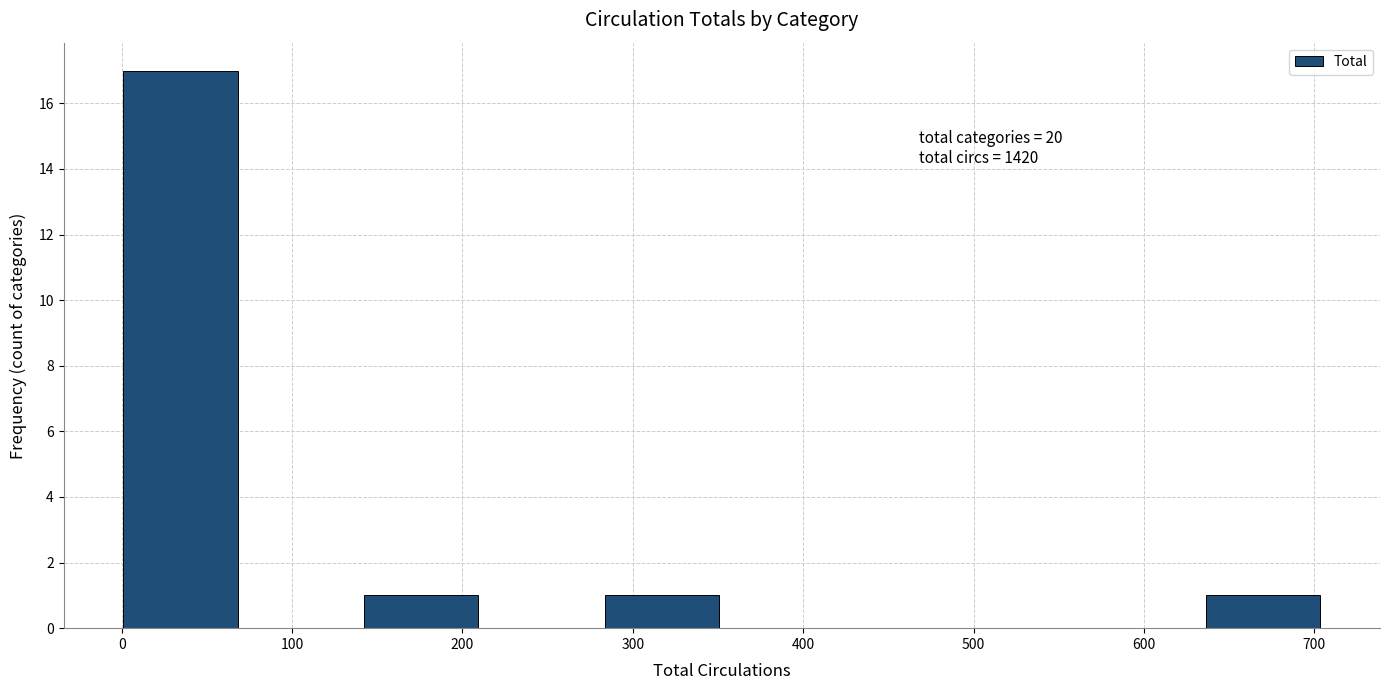

Which range on the x-axis has the tallest bar?

0 to 70